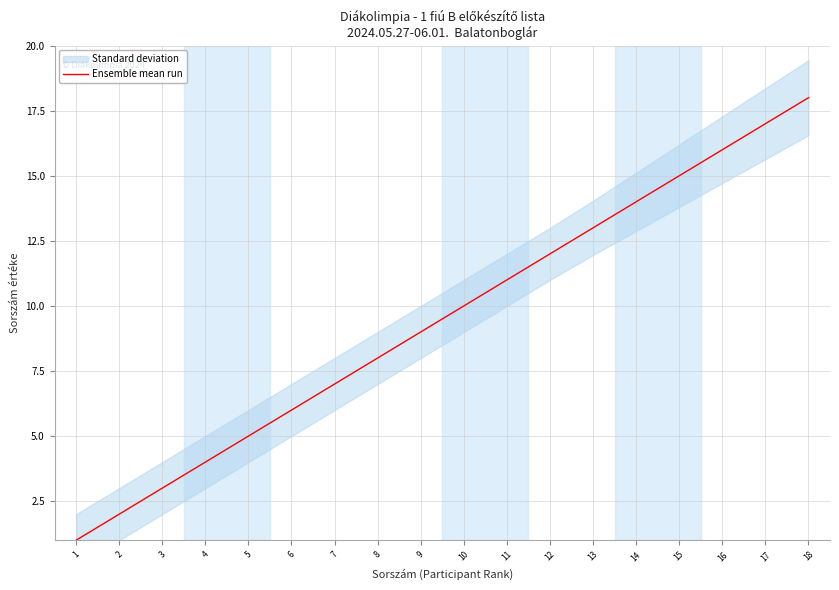

Which has a higher value, 3 or 14?

14